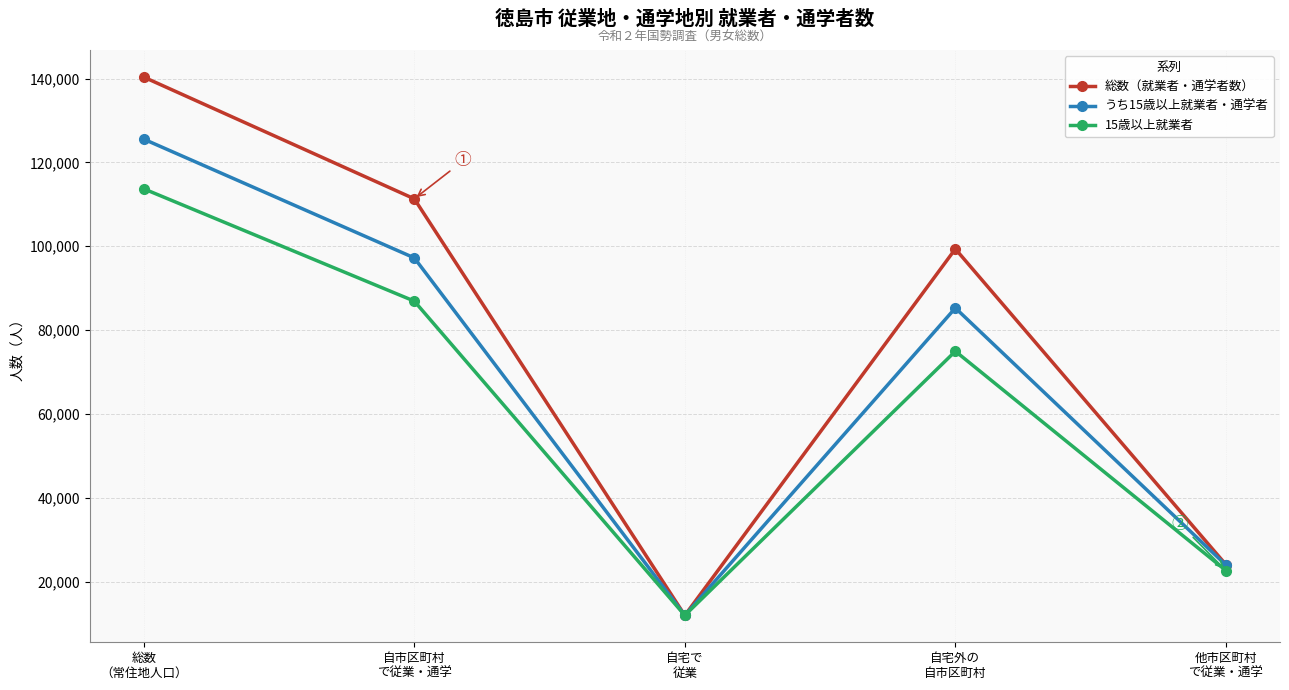

Where is うち15歳以上就業者・通学者 nearest to the value 68755?

自宅外の
自市区町村